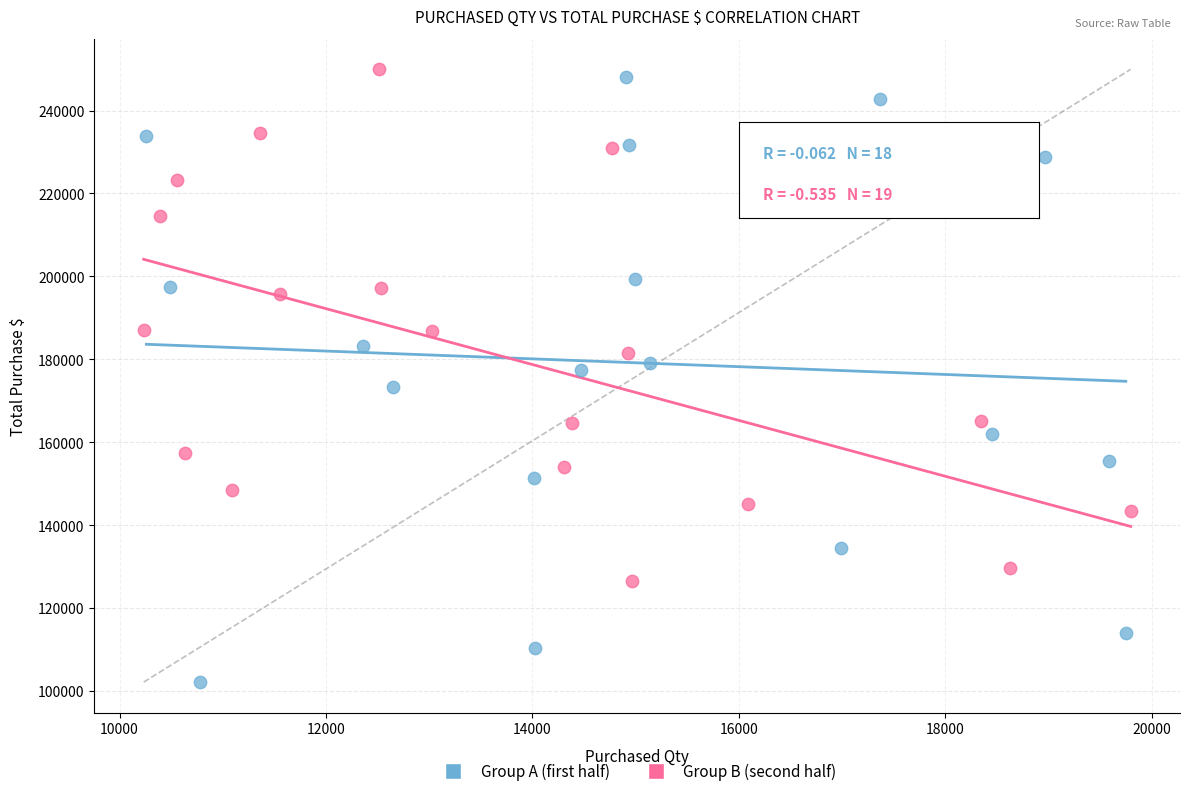

Which series has the largest Y range (max minus min)?

Group A (first half)